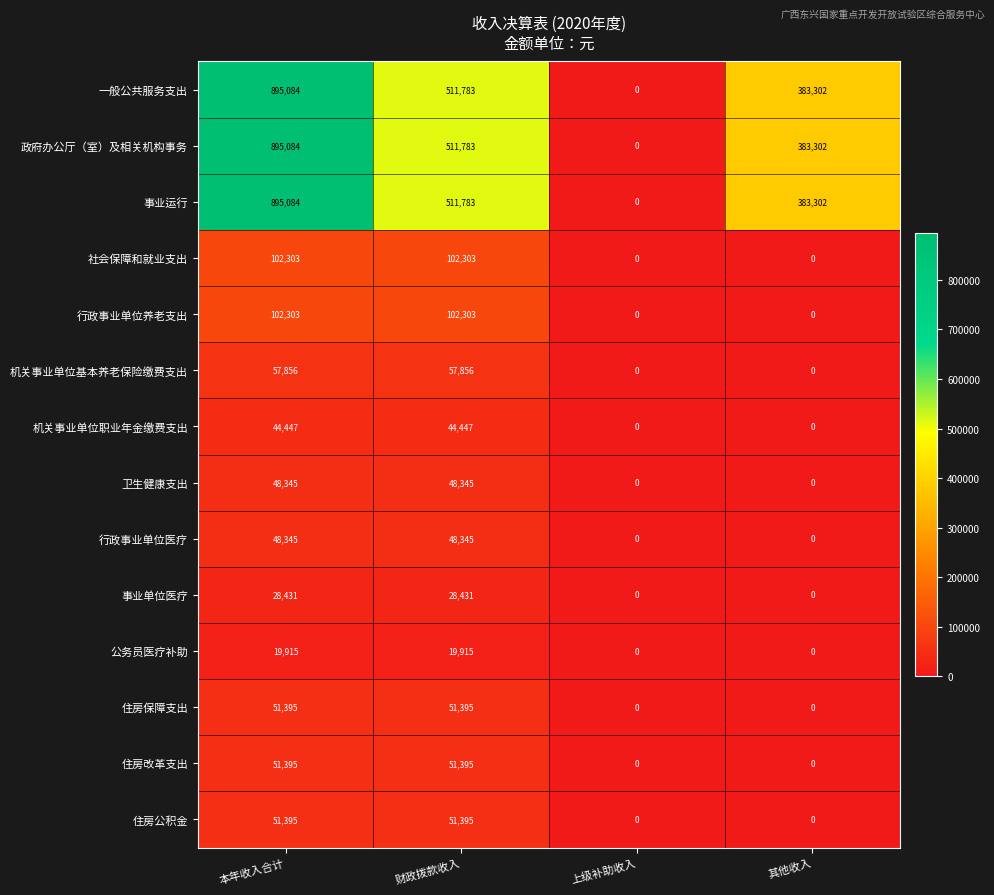

What is the average value of the 事业单位医疗 series?

14216